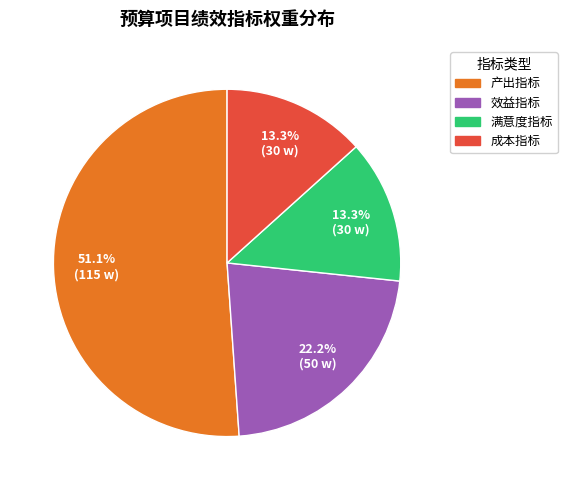

Is the sum of 产出指标 and 成本指标 greater than half?

Yes